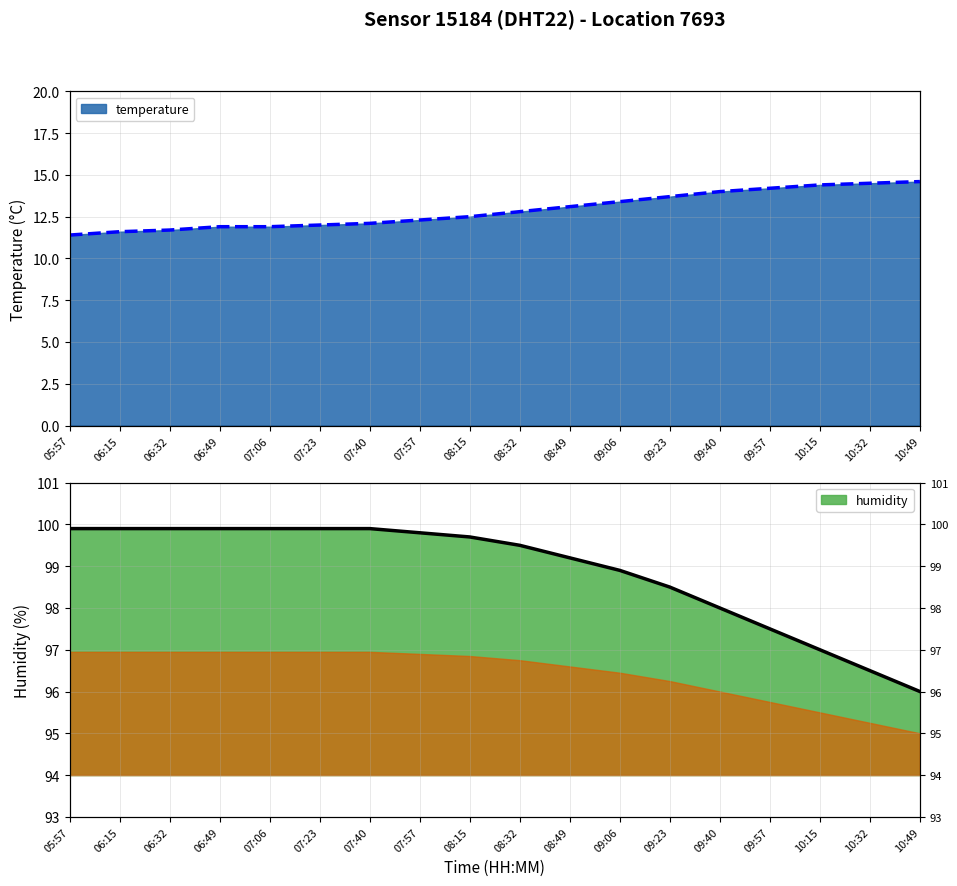

Does the chart have visible grid lines?

Yes